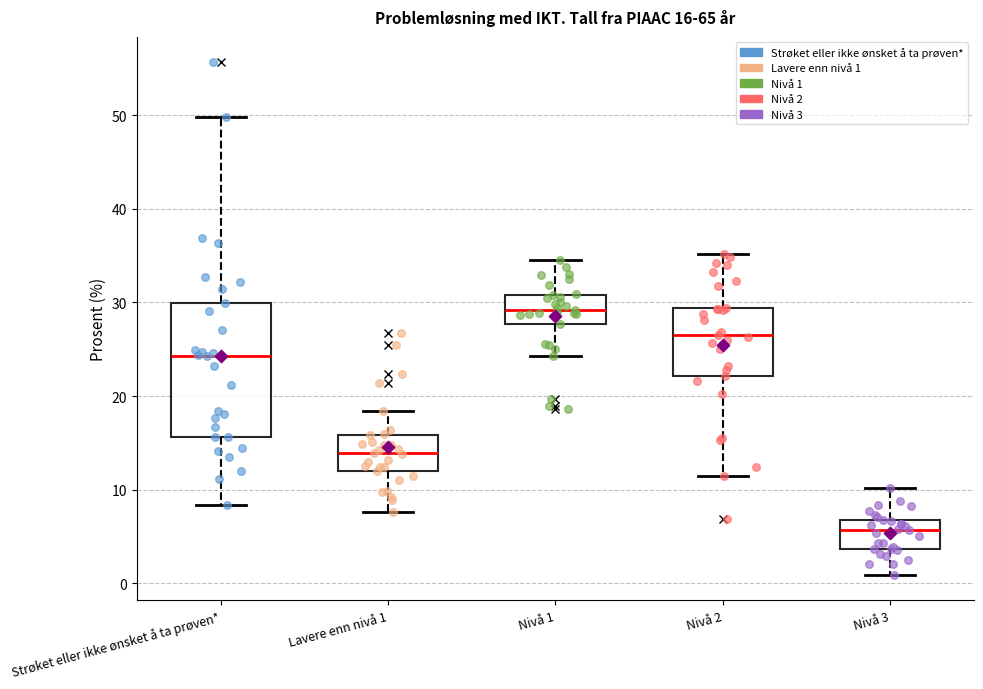

Which box is the tallest, from its lower edge to its upper edge?

Strøket eller ikke ønsket å ta prøven*